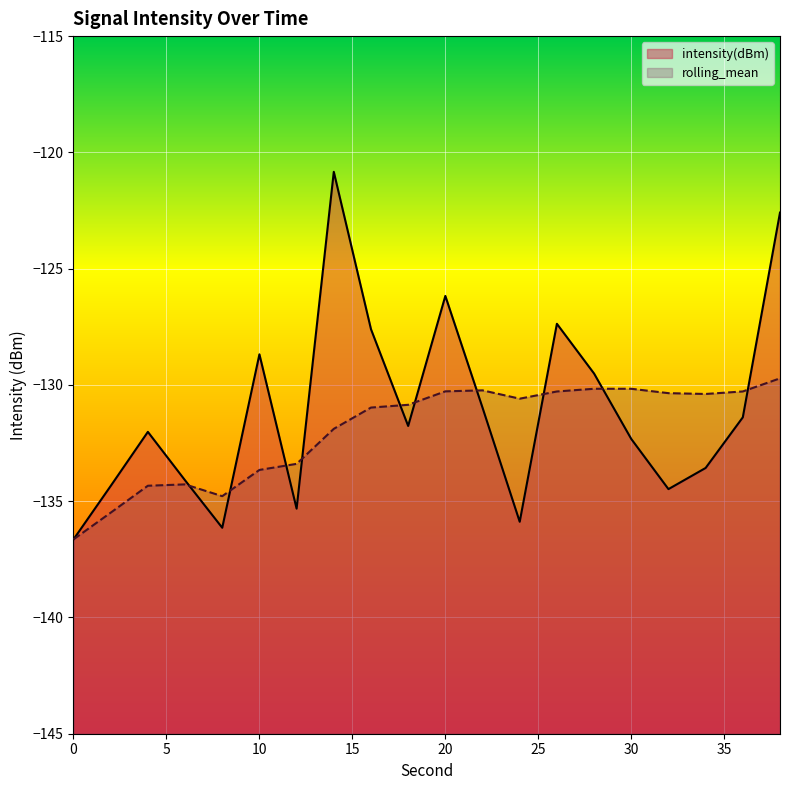

List the series in order of their peak value, lowest first.

rolling_mean, intensity(dBm)